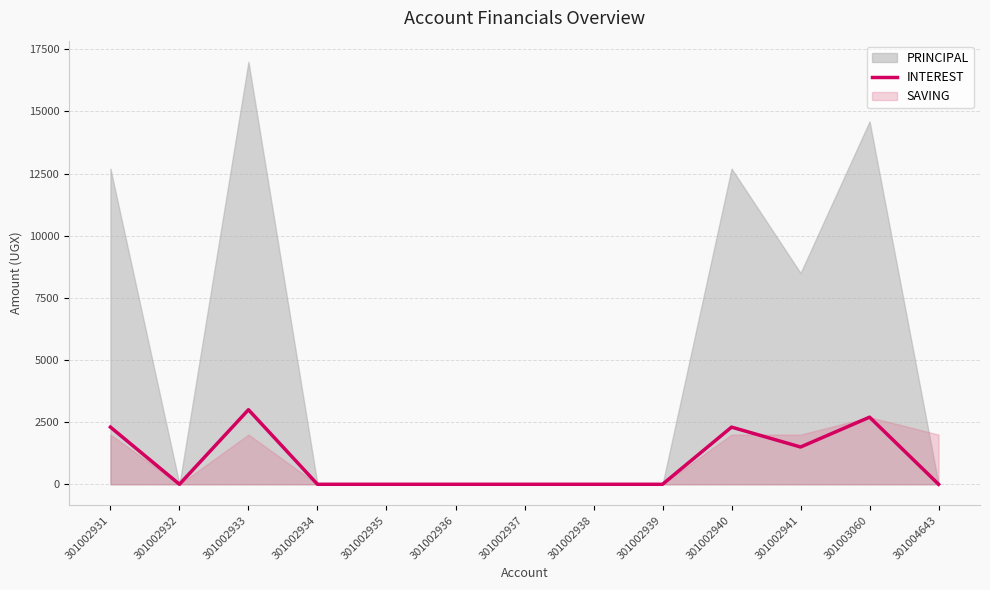

The value of INTEREST at 301002937 is 1070. True or false?

False